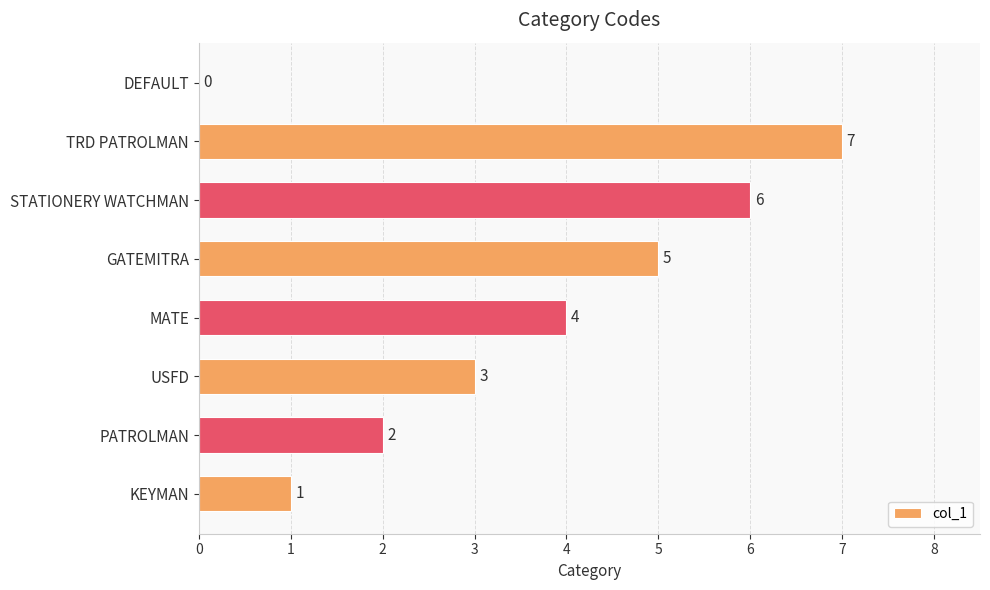

The value at KEYMAN is 2. True or false?

False